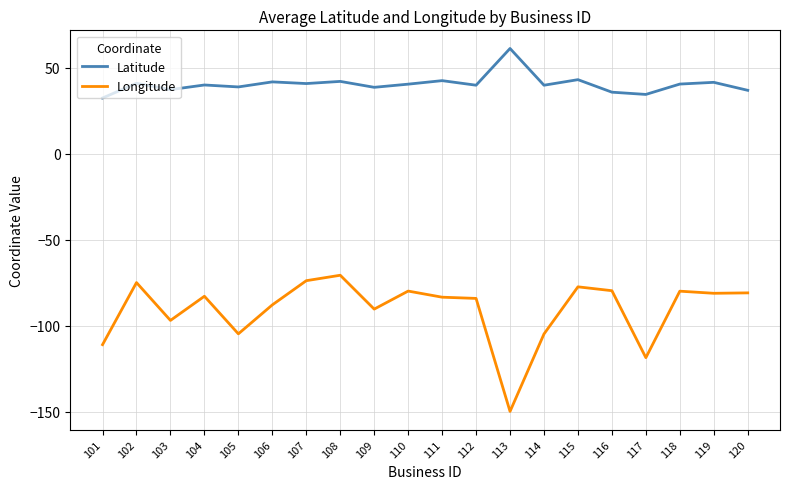

The Longitude series shows -79.7 at 116. True or false?

True